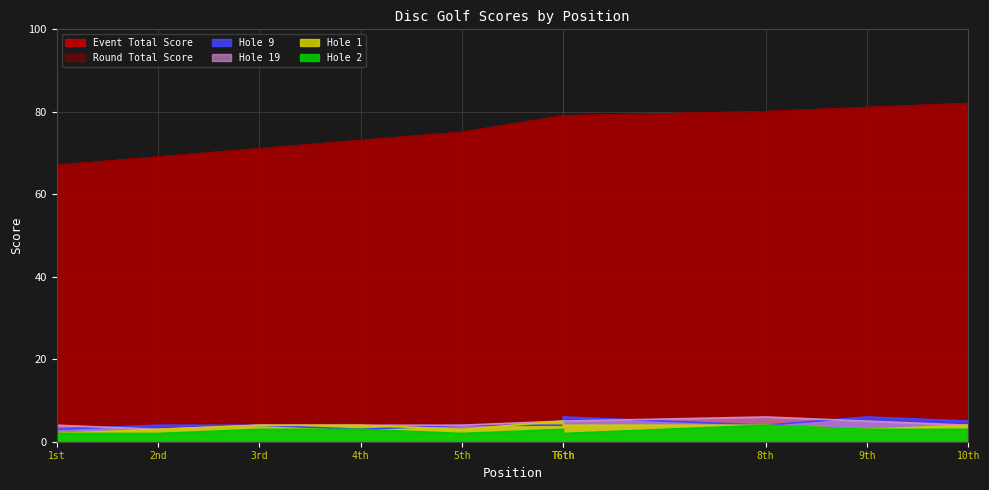

True or false: hole_9 and event_total_score intersect in this chart.

False